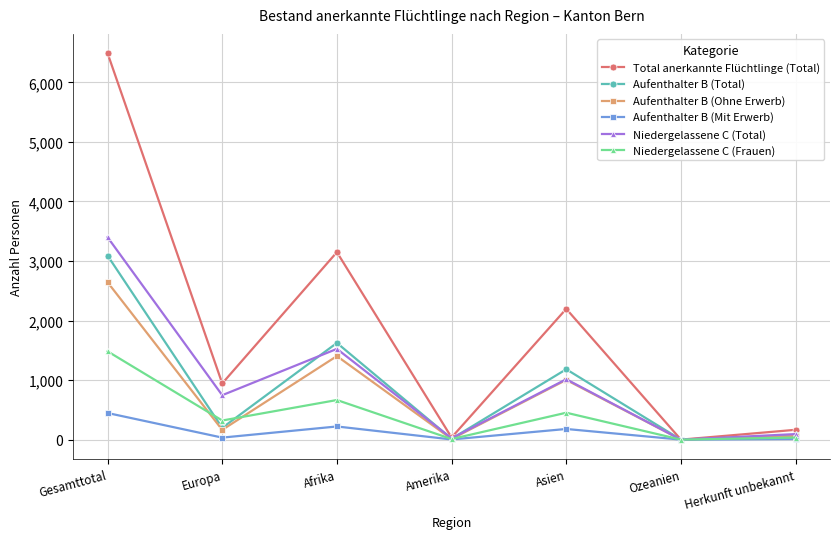

At which category does Aufenthalter B (Ohne Erwerb) reach its first local peak?

Afrika